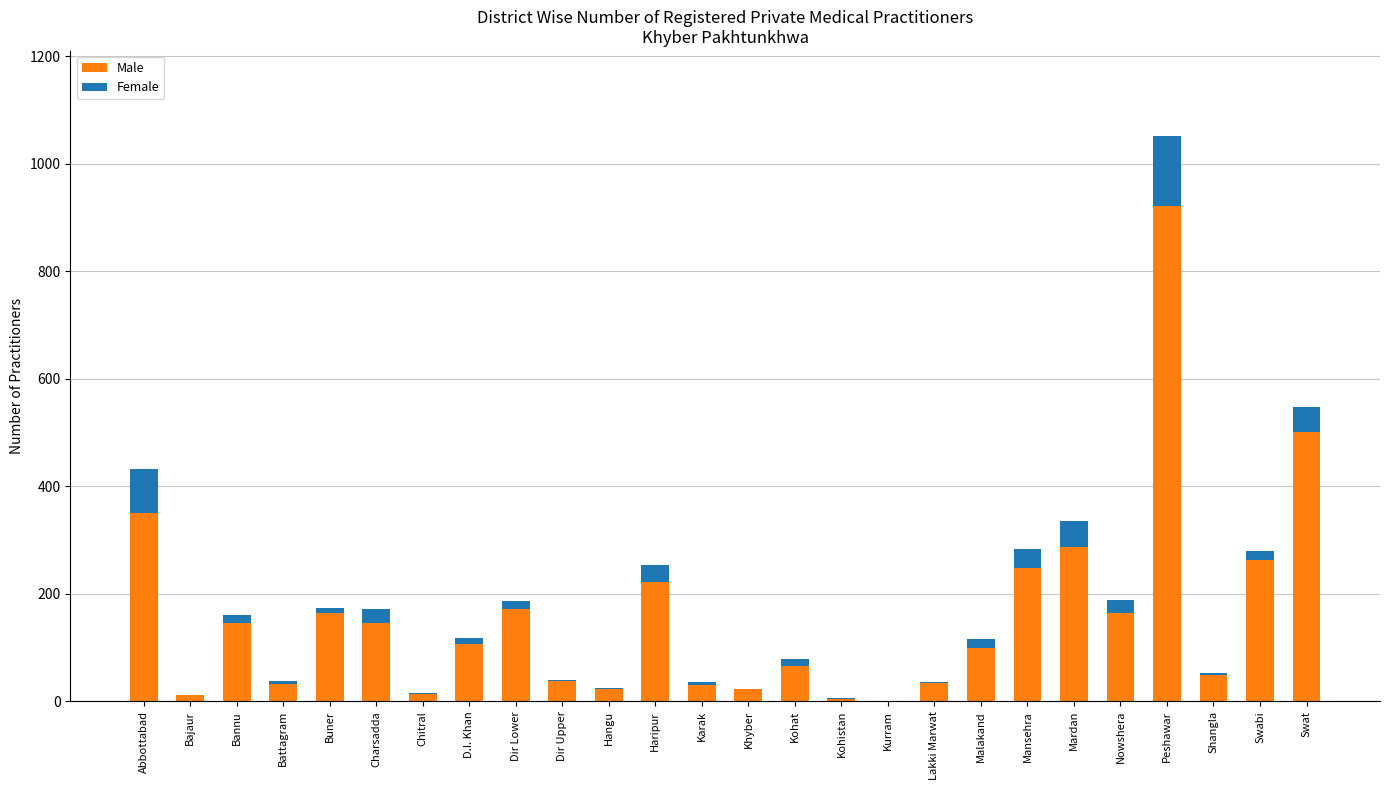

True or false: Male has a value of 48 at Shangla.

True